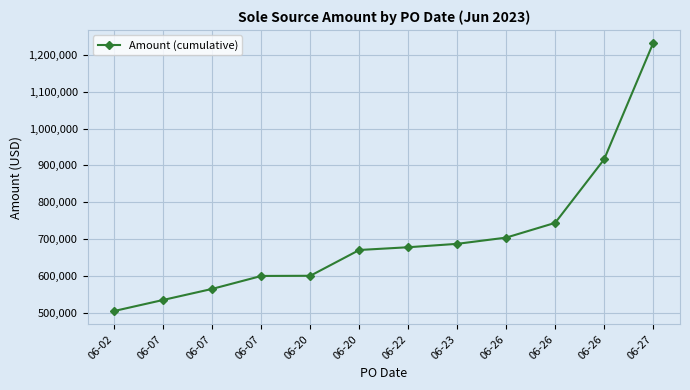

Does the chart have visible grid lines?

Yes